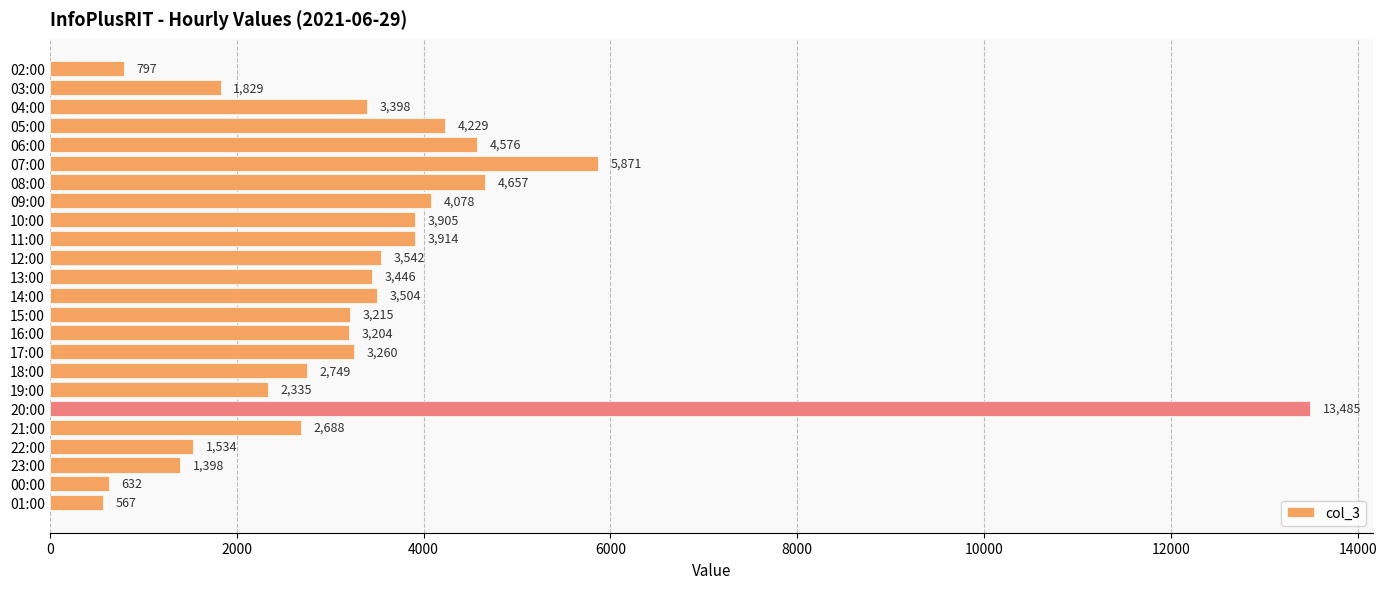

Rank the categories by value from lowest to highest.

01:00, 00:00, 02:00, 23:00, 22:00, 03:00, 19:00, 21:00, 18:00, 16:00, 15:00, 17:00, 04:00, 13:00, 14:00, 12:00, 10:00, 11:00, 09:00, 05:00, 06:00, 08:00, 07:00, 20:00